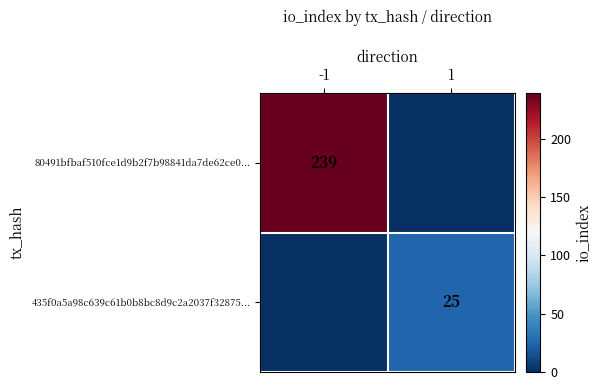

True or false: 435f0a5a98c639c61b0b8bc8d9c2a2037f32875... has a value of 35 at 1.

False